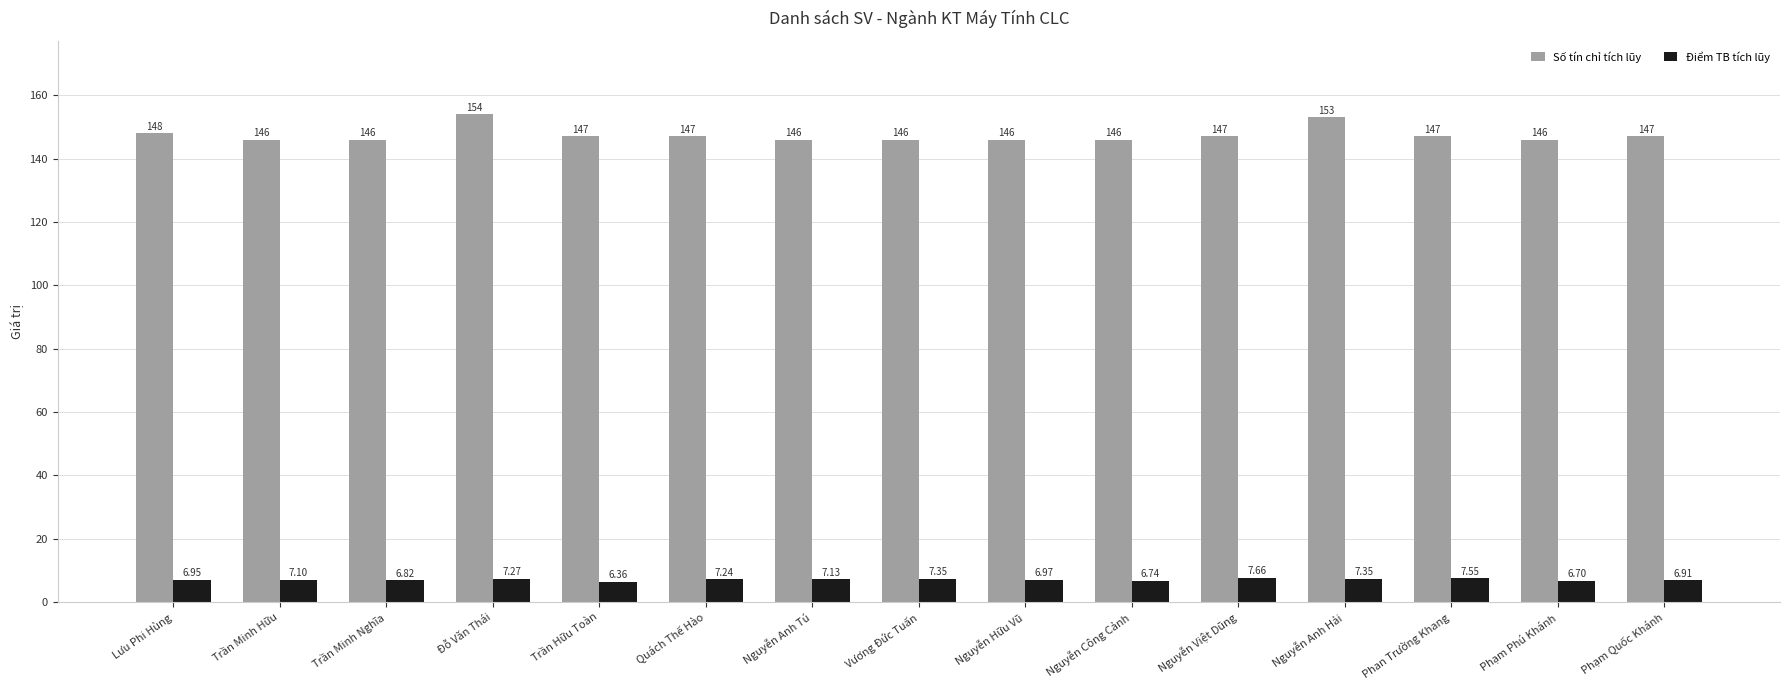

Which category has the highest value across all series?

Đỗ Văn Thái